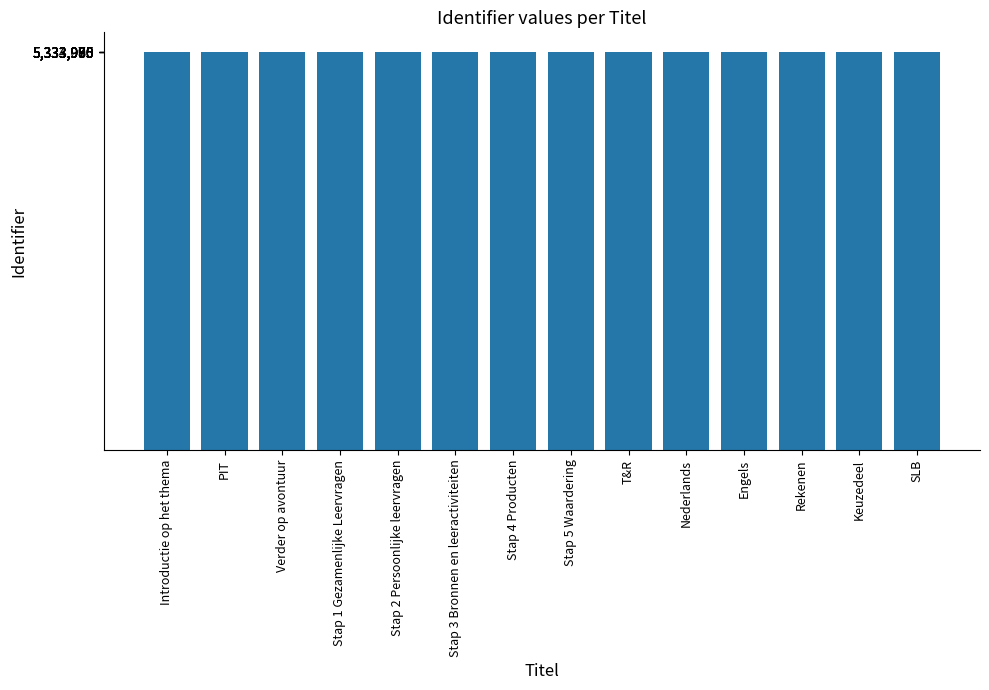

What is the greatest value displayed?

5333993